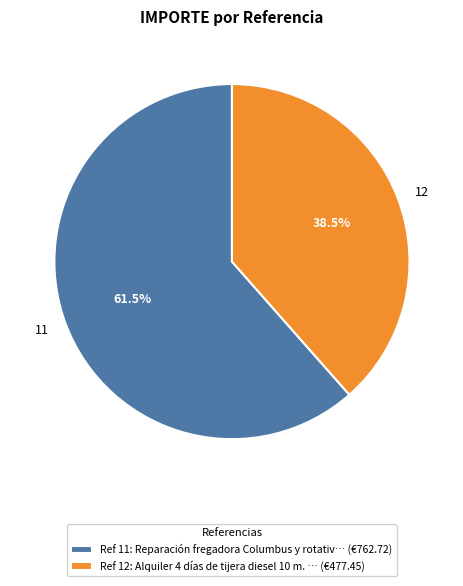

How many segments does this pie chart have?

2